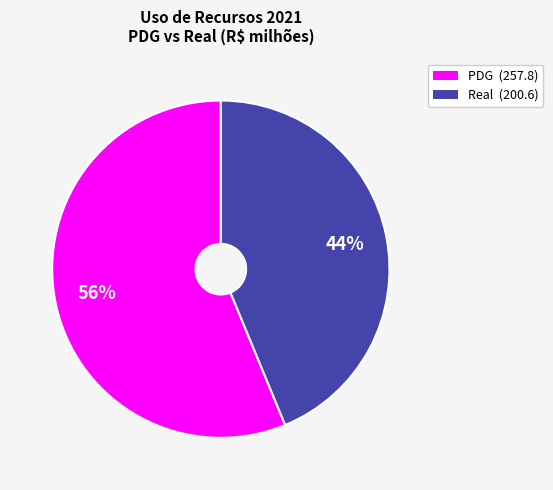

Does any single category account for the majority?

Yes